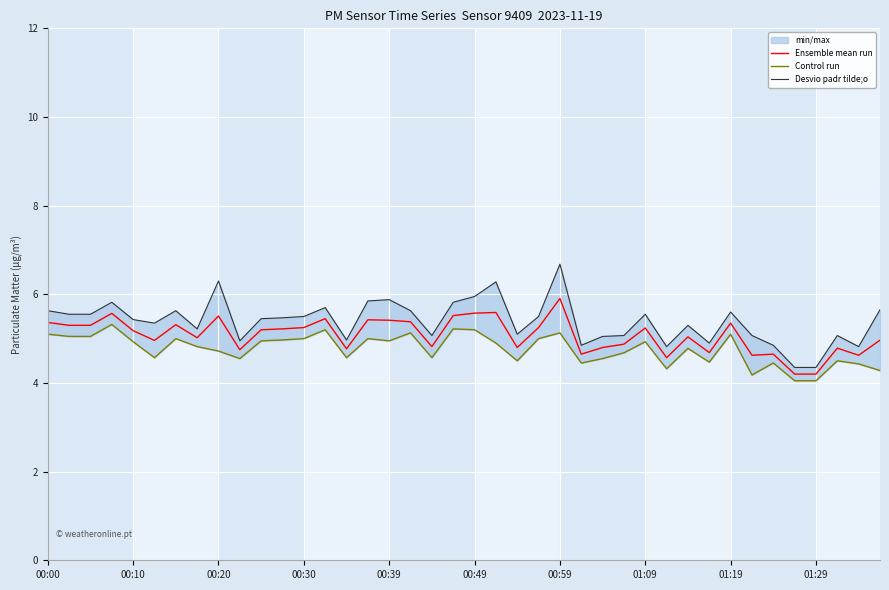

What is the average value of the Ensemble mean run series?

5.1